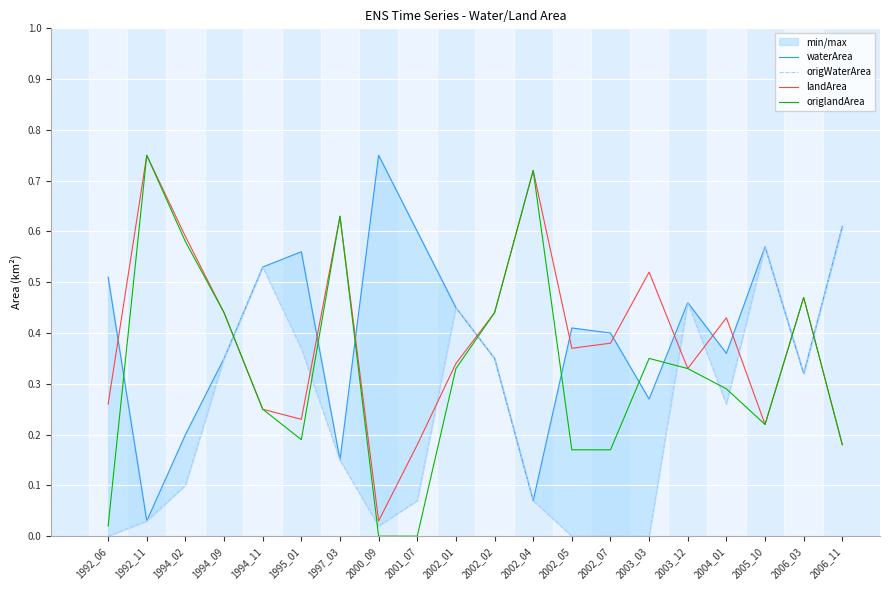

At how many categories does at least one series exceed 0?

20